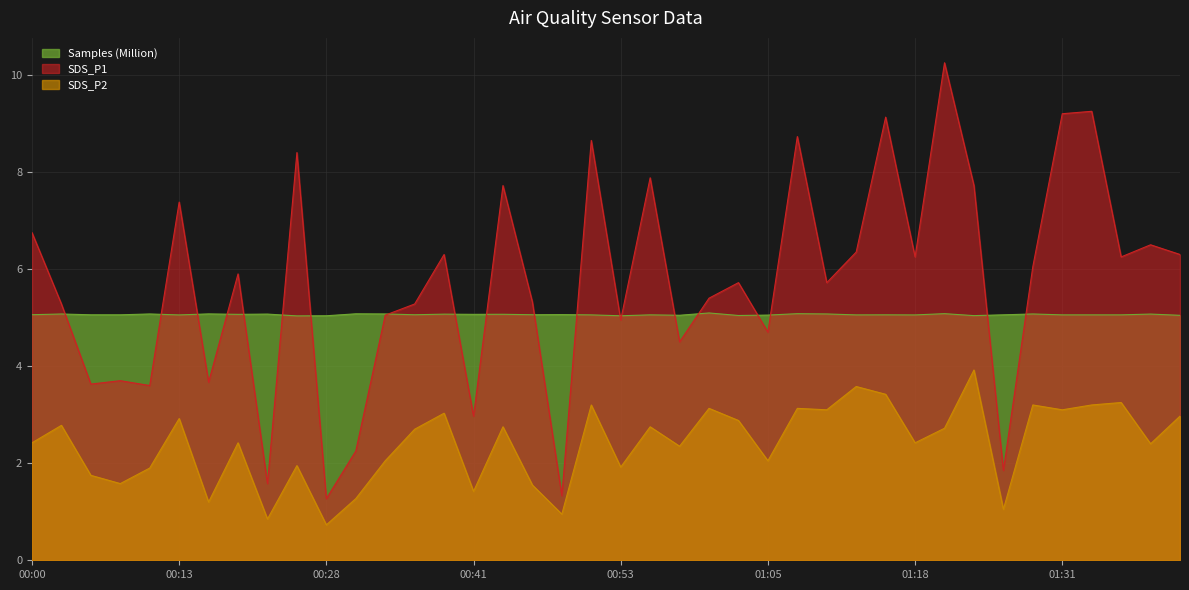

Where does the SDS_P2 series first go above 2?

00:00